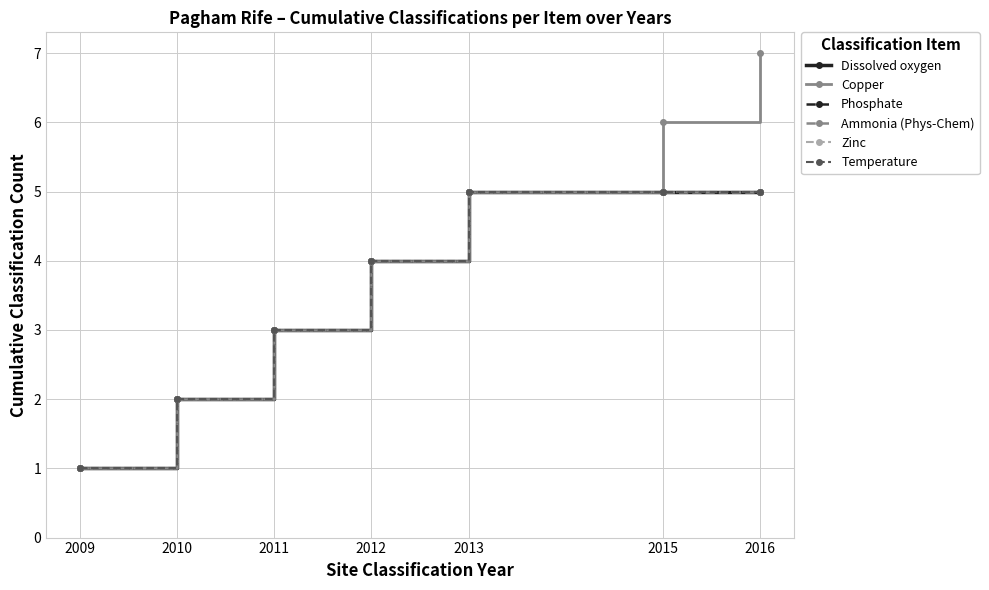

At which label is Phosphate closest to 3?

2011